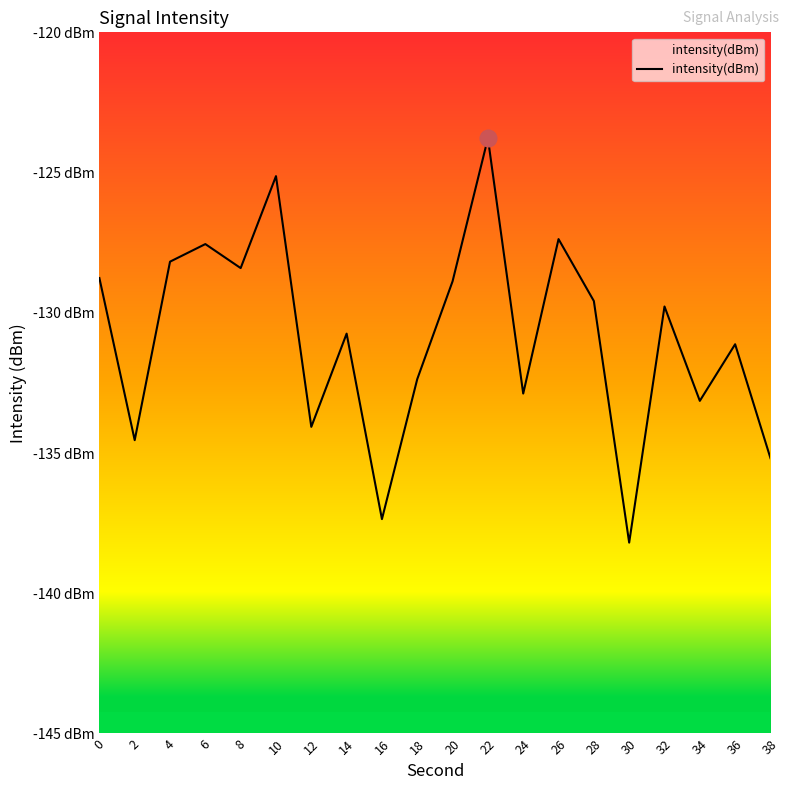

What is the value of the 10th point from the left?

-132.4